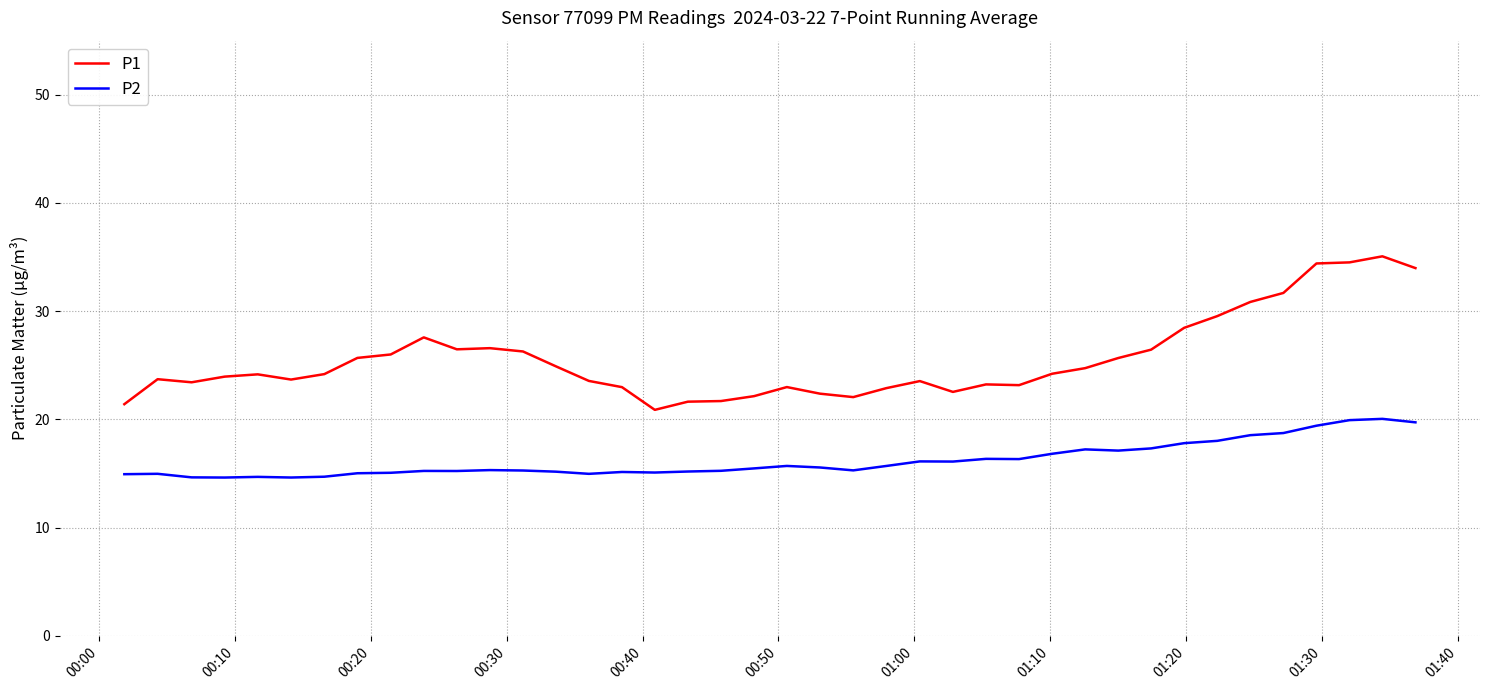

What is the average value of the P2 series?

16.2